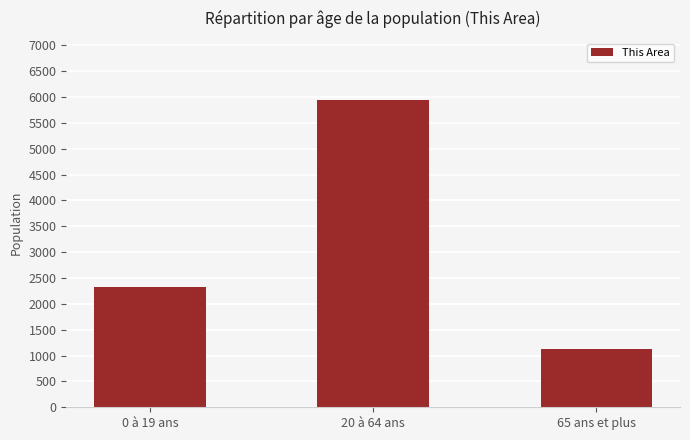

Which category has the highest value across all series?

20 à 64 ans